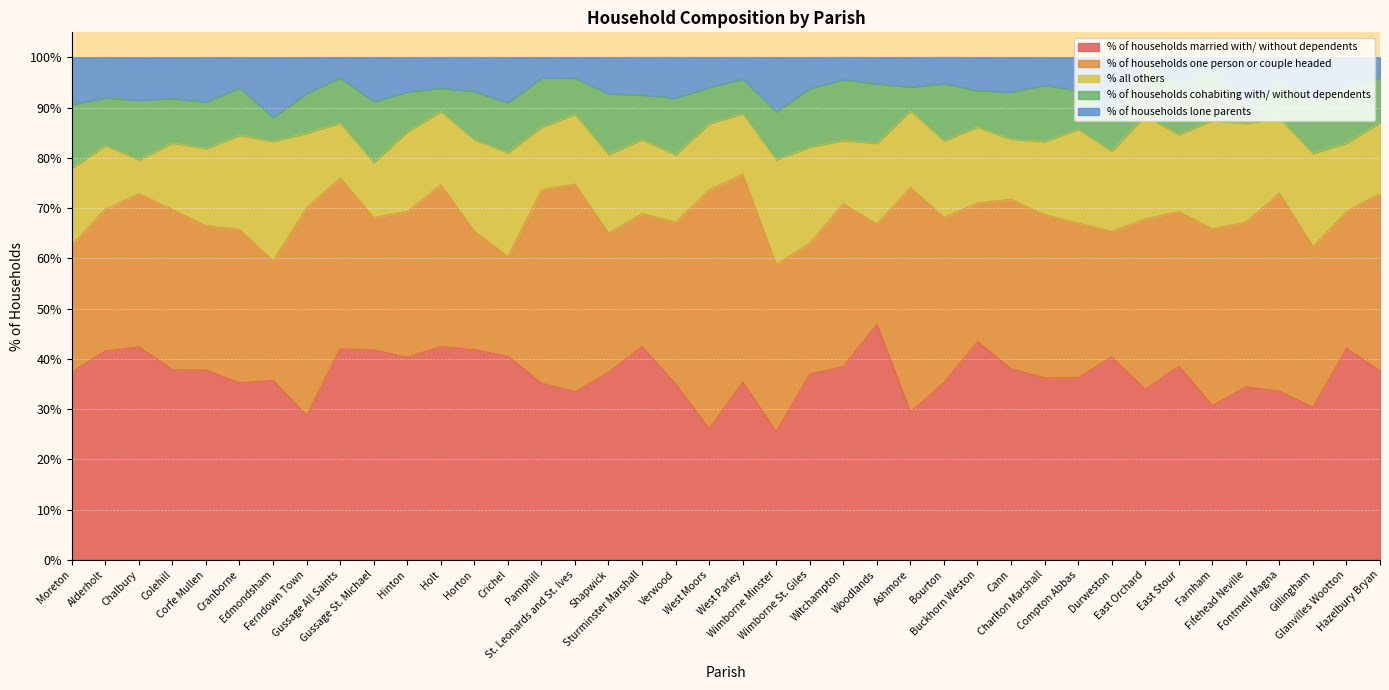

What is the label of the 1st point from the left?

Moreton